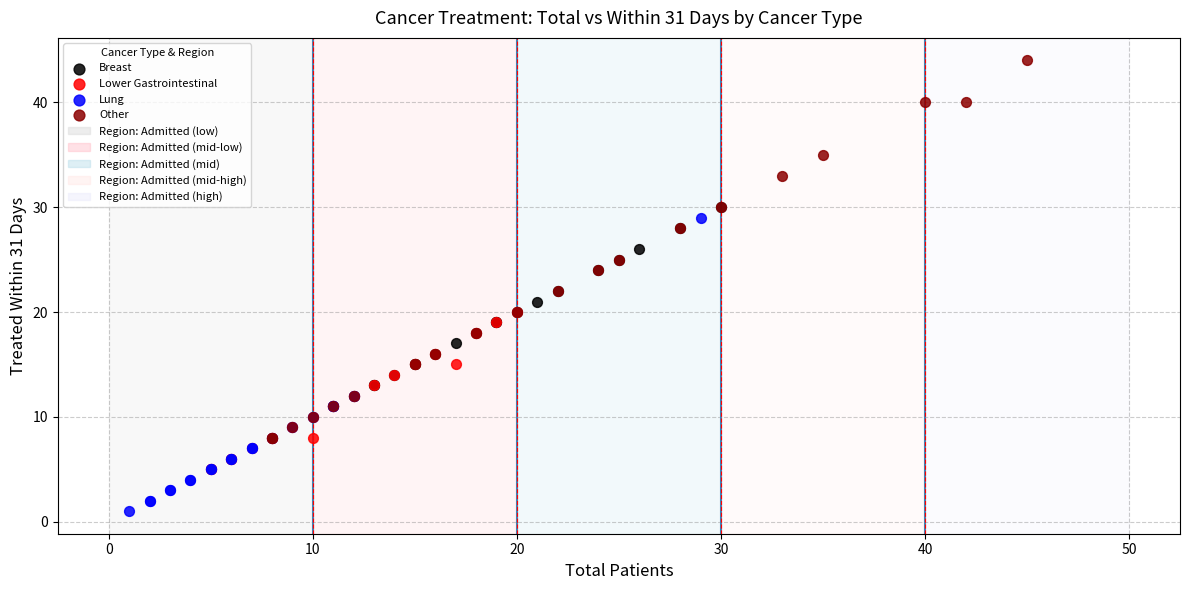

Which series reaches the minimum Y coordinate?

Lung